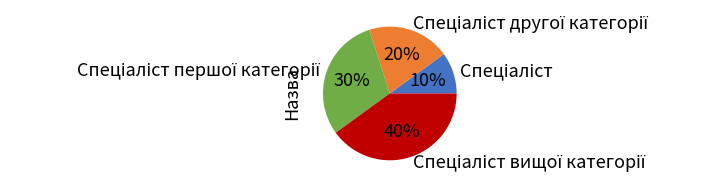

To the nearest percent, what is the difference between the largest and smallest slice percentages?

30%